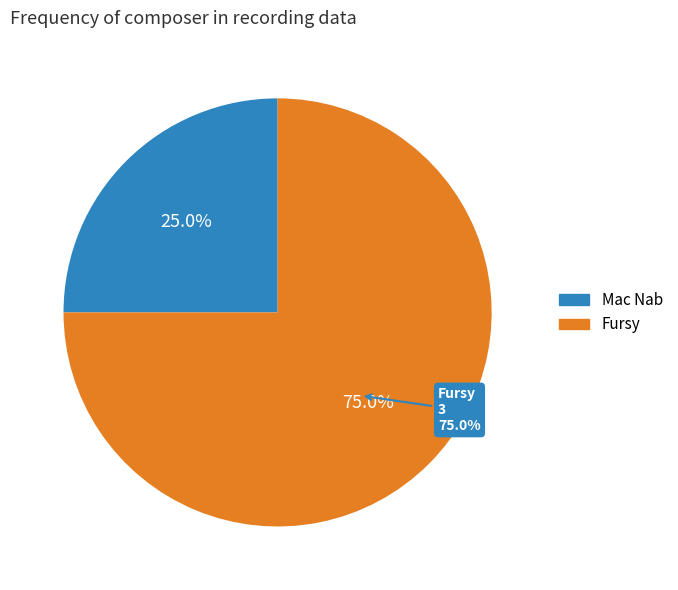

Is there any slice that represents more than half of the pie?

Yes